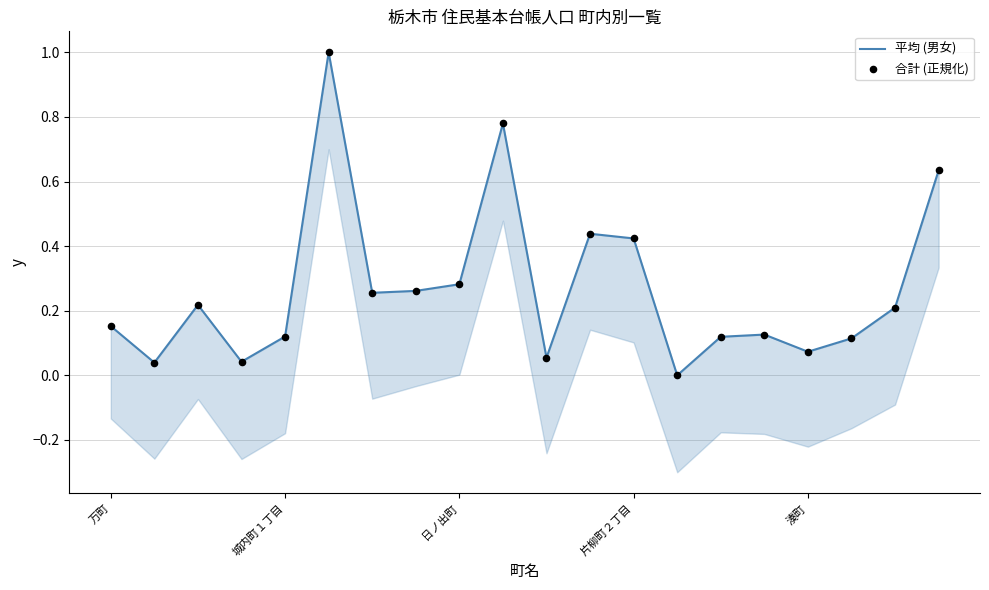

At how many categories does at least one series exceed 0?

19